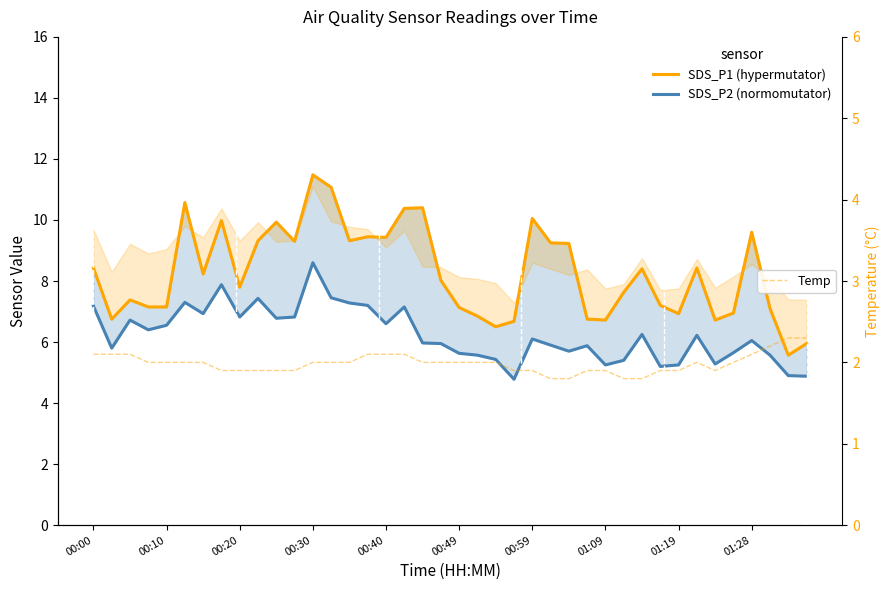

What is the lowest value of the Temp series?

1.8